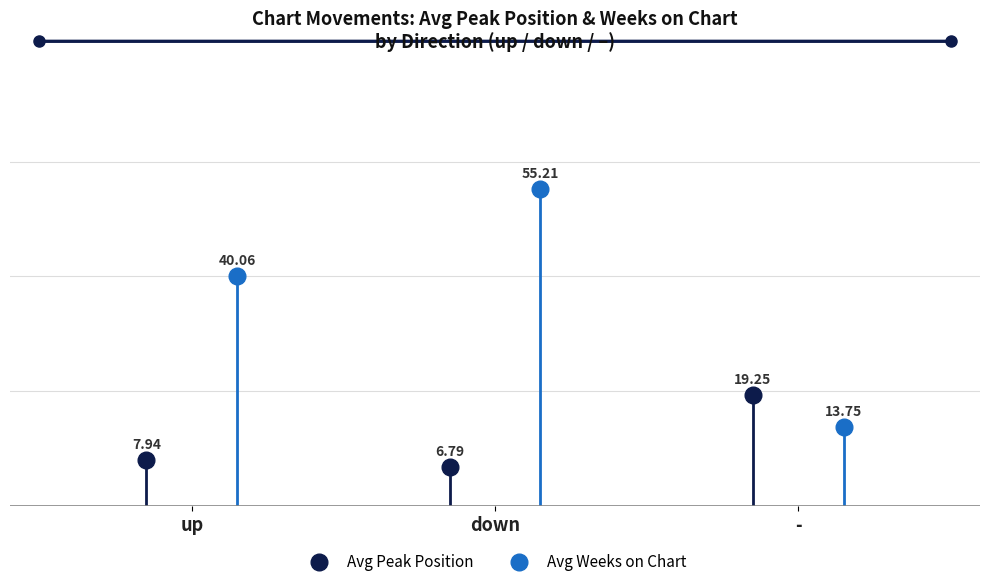

At which label is Avg Peak Position closest to 13?

up